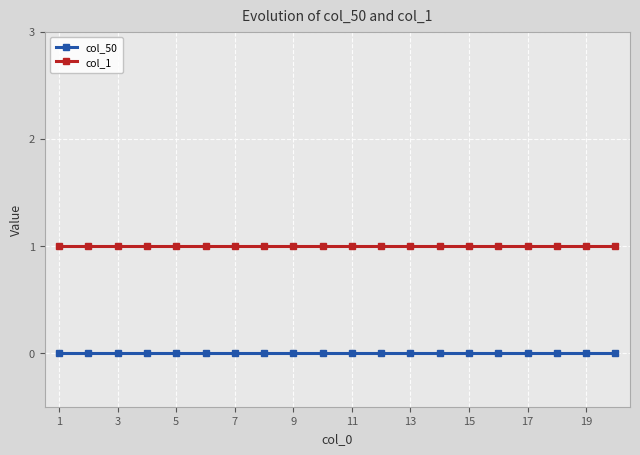

How many series are shown in this chart?

2